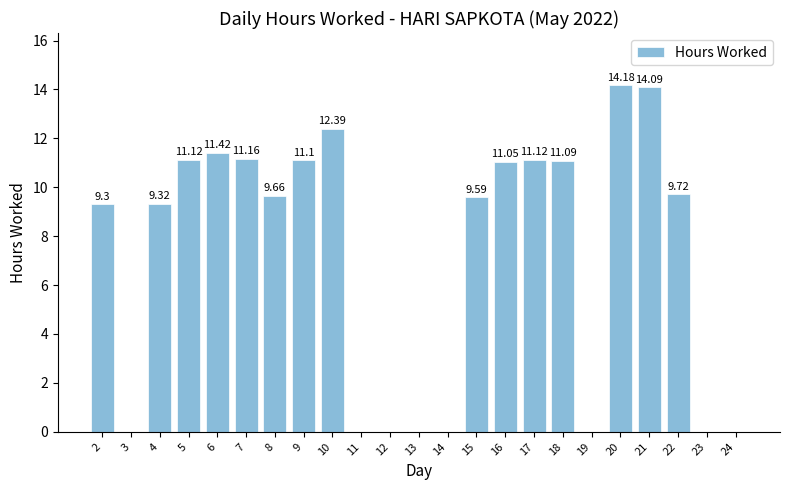

Are the bars horizontal?

No